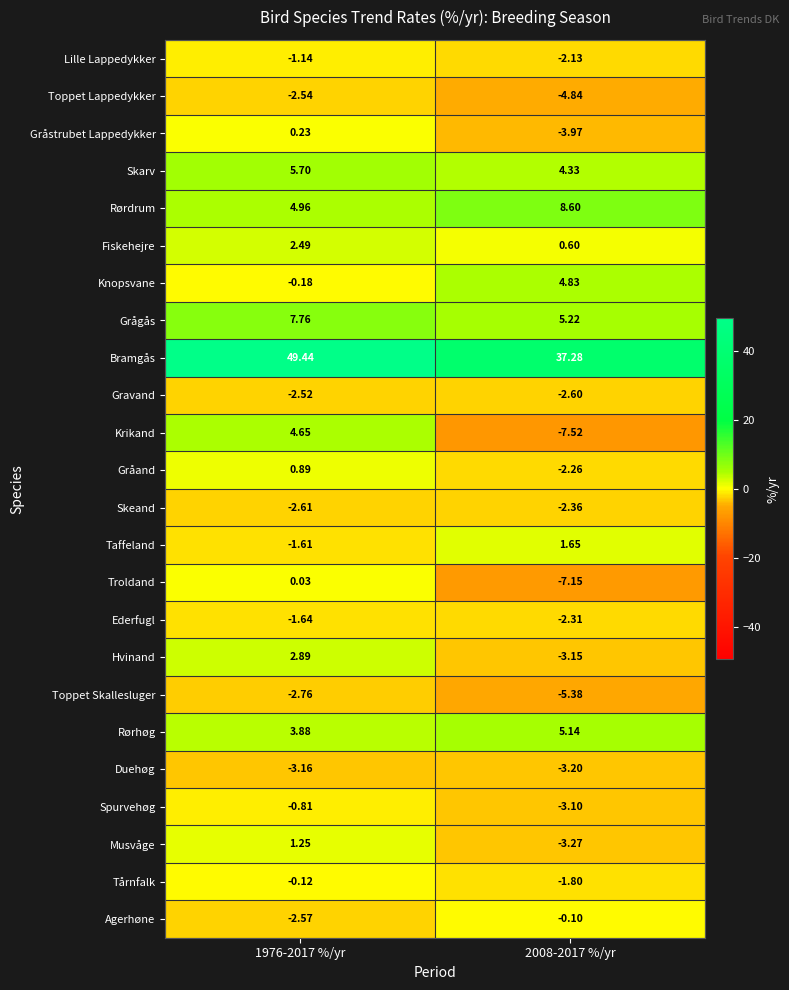

How many data points in Musvåge are above 1?

1